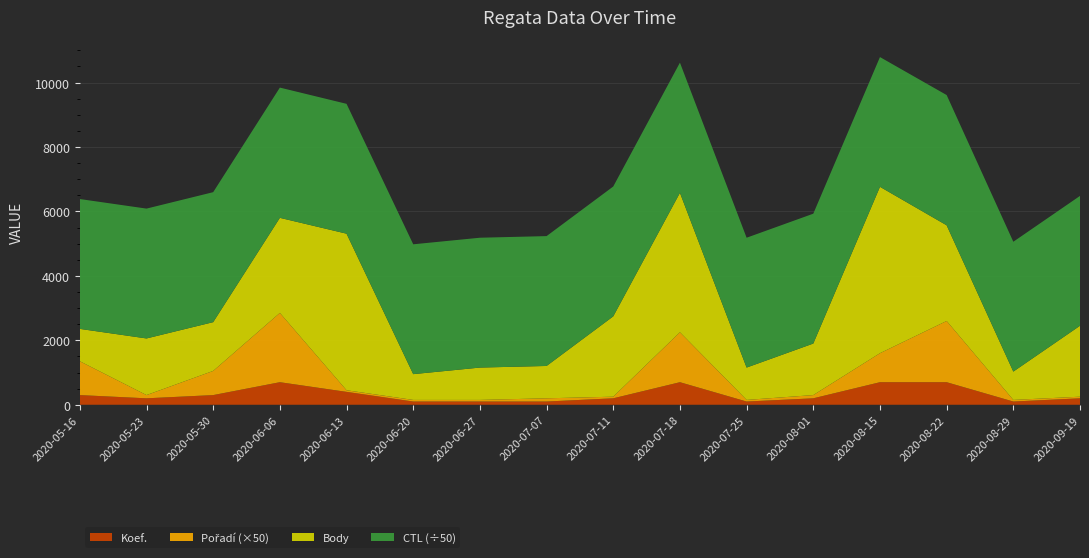

What is the highest value of the Koef. series?

700.0